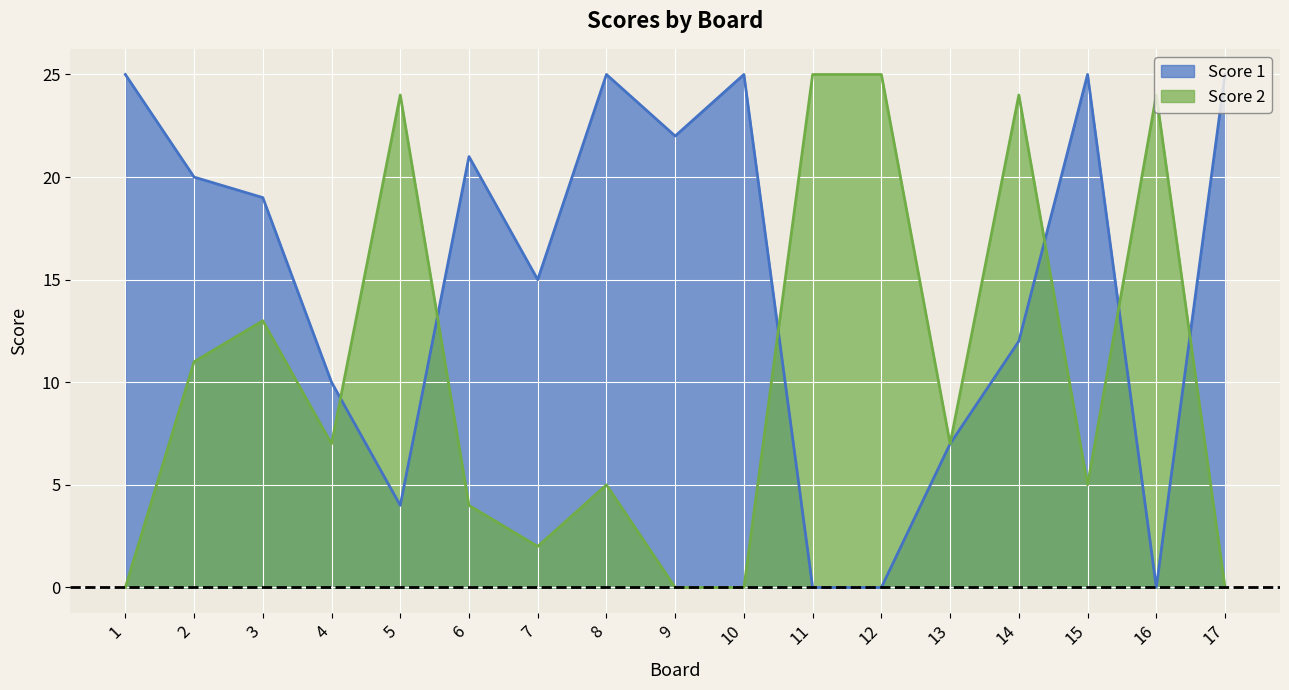

Is it true that Score 1 equals 10 at 4?

True